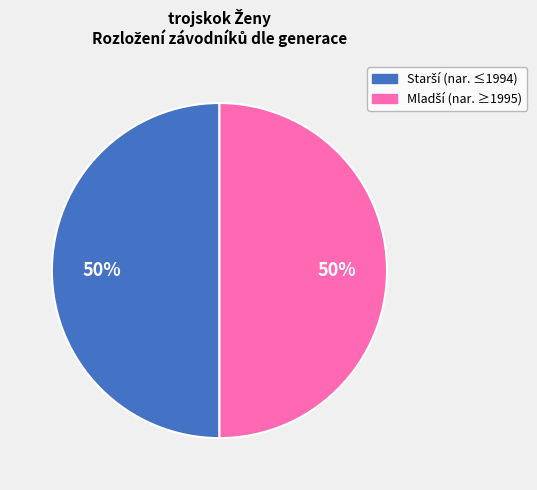

To the nearest percent, what is the average slice percentage?

50%